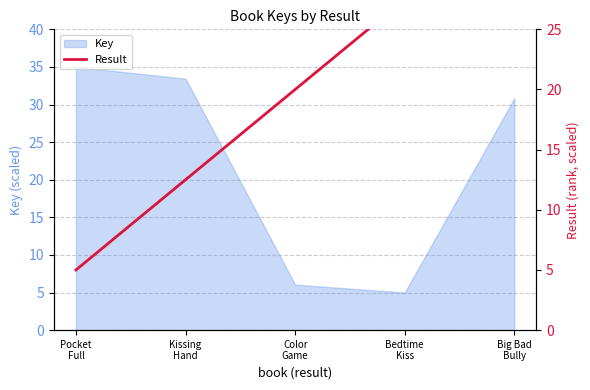

True or false: there are more than 0 points higher than both neighbors.

False